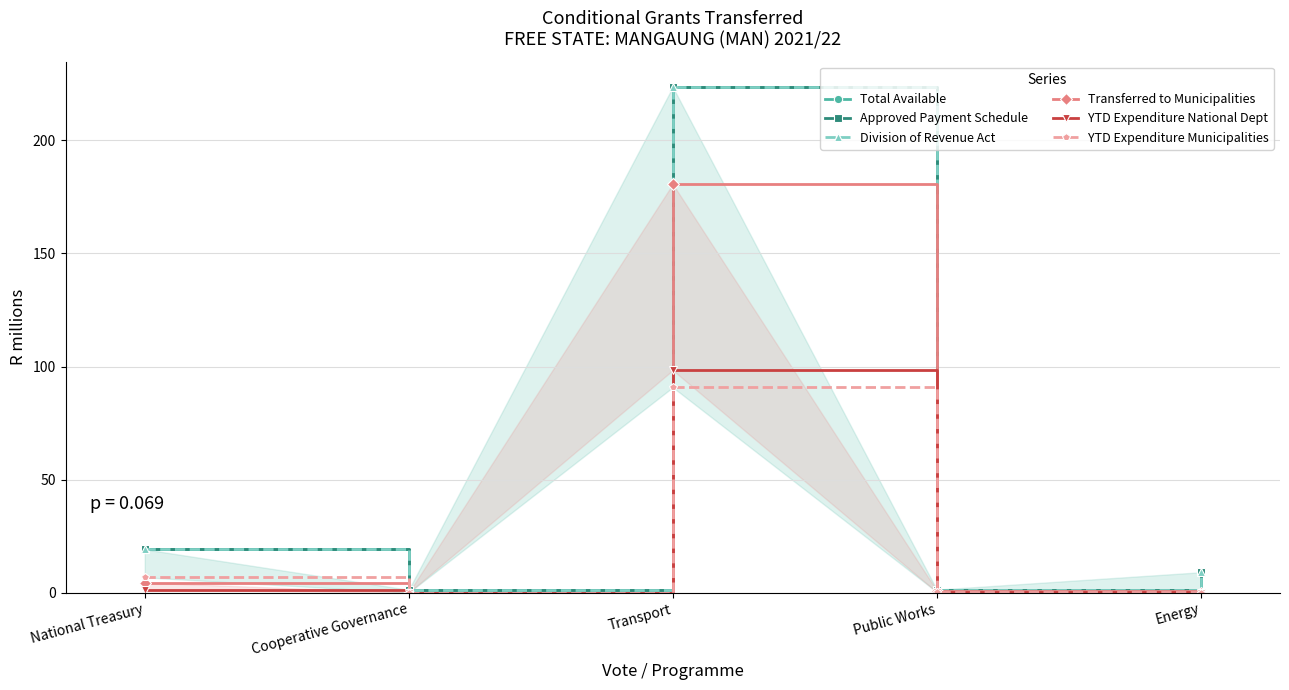

Which series has the widest spread of values?

Total Available